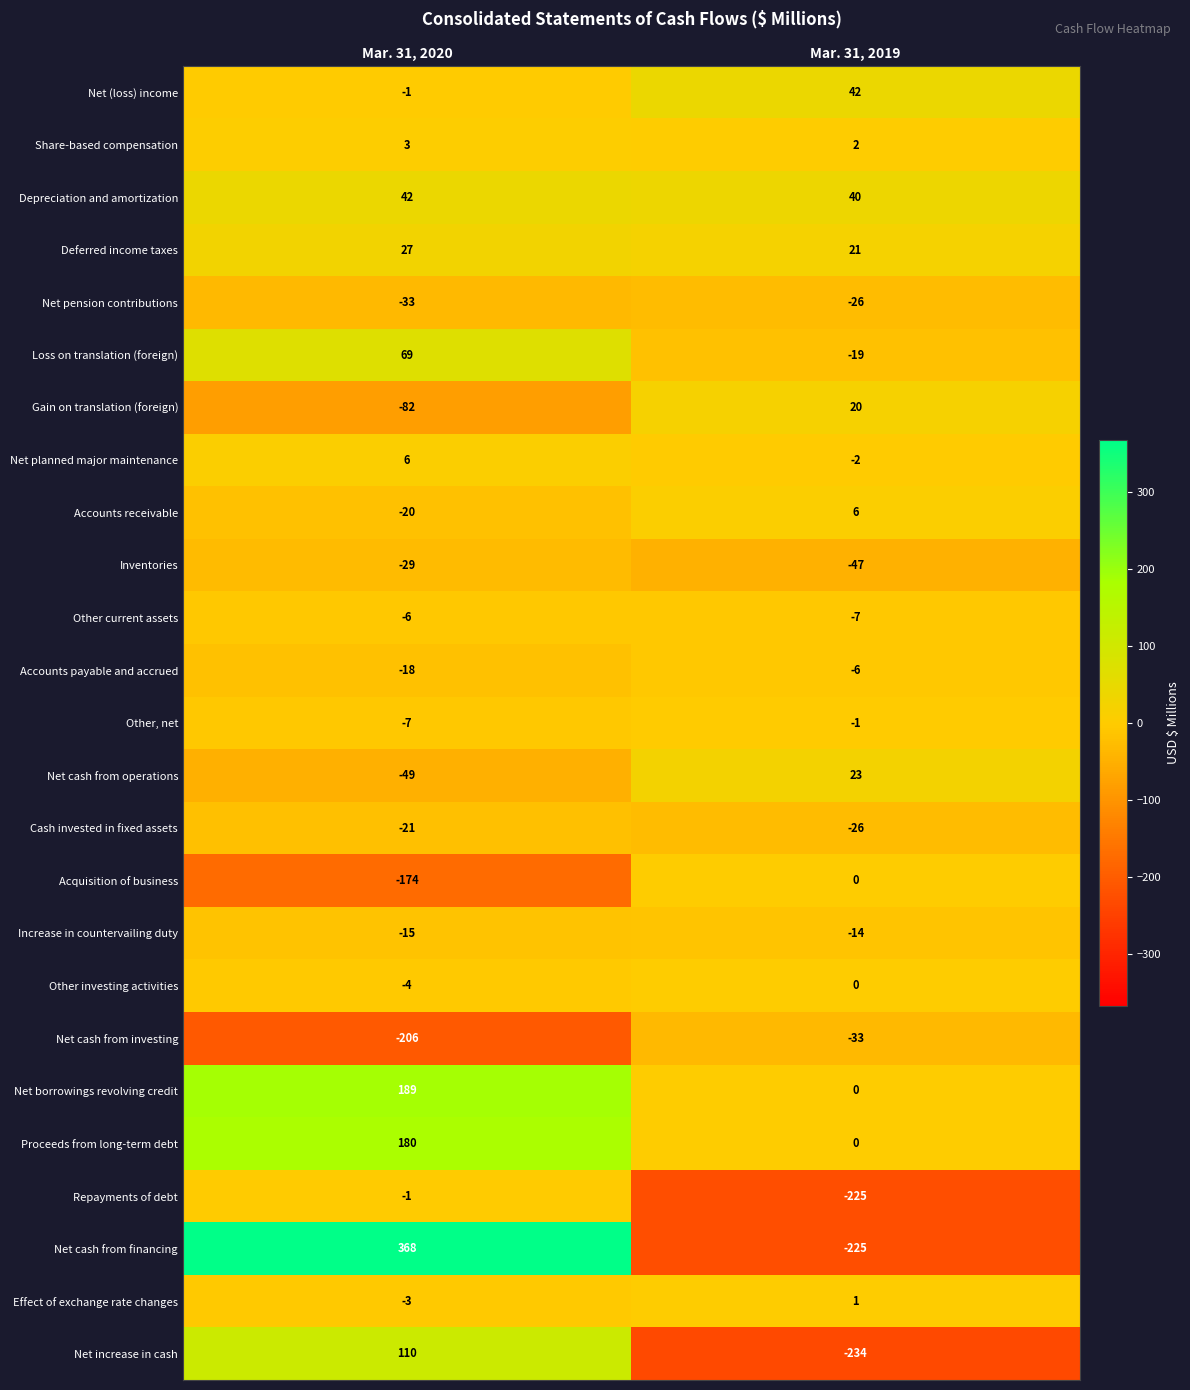

True or false: Loss on translation (foreign) has a value of -19 at Mar. 31, 2019.

True